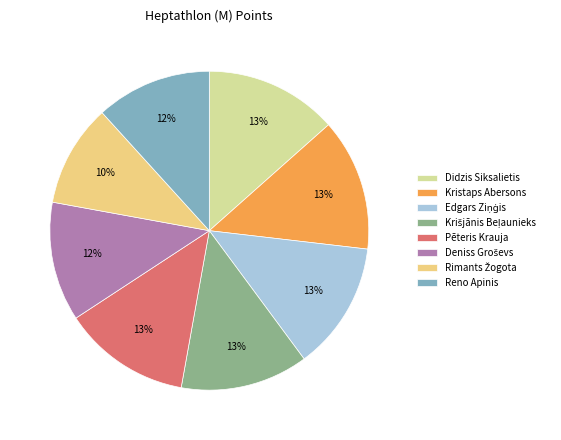

What percentage is the Reno Apinis slice, to the nearest percent?

12%